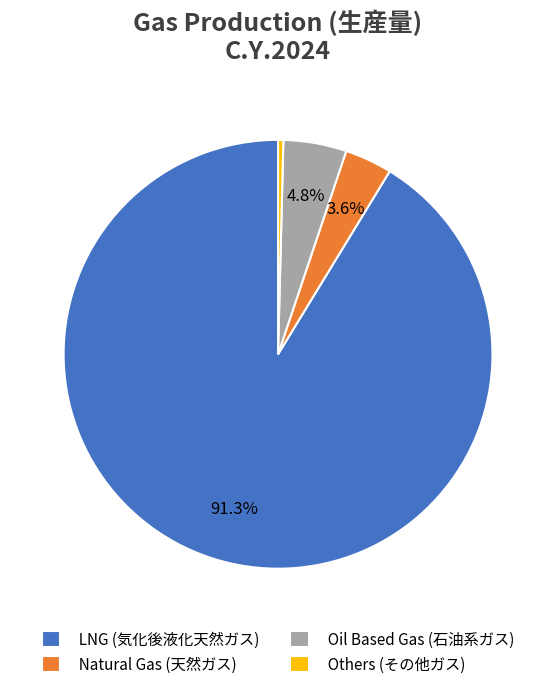

Do LNG (気化後液化天然ガス) and Oil Based Gas (石油系ガス) together represent more than half of the pie?

Yes